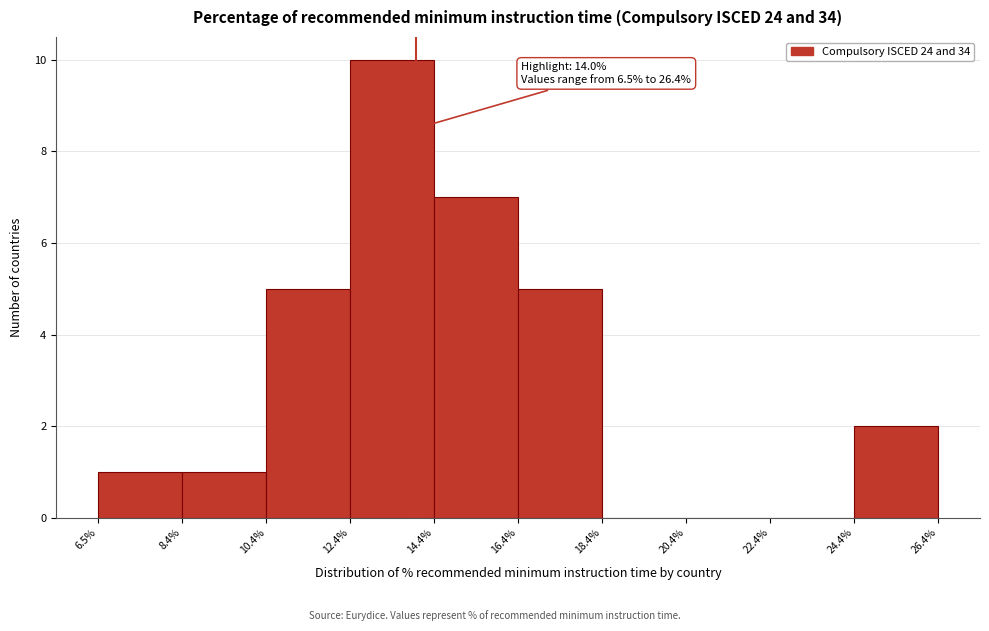

Which range on the x-axis has the tallest bar?

12.4% to 14.4%